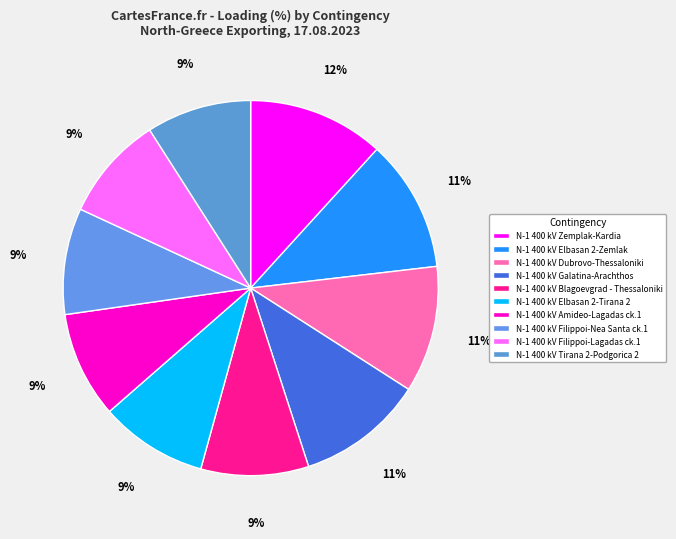

Rank the categories by value from lowest to highest.

N-1 400 kV Filippoi-Lagadas ck.1, N-1 400 kV Tirana 2-Podgorica 2, N-1 400 kV Amideo-Lagadas ck.1, N-1 400 kV Filippoi-Nea Santa ck.1, N-1 400 kV Blagoevgrad - Thessaloniki, N-1 400 kV Elbasan 2-Tirana 2, N-1 400 kV Dubrovo-Thessaloniki, N-1 400 kV Galatina-Arachthos, N-1 400 kV Elbasan 2-Zemlak, N-1 400 kV Zemplak-Kardia